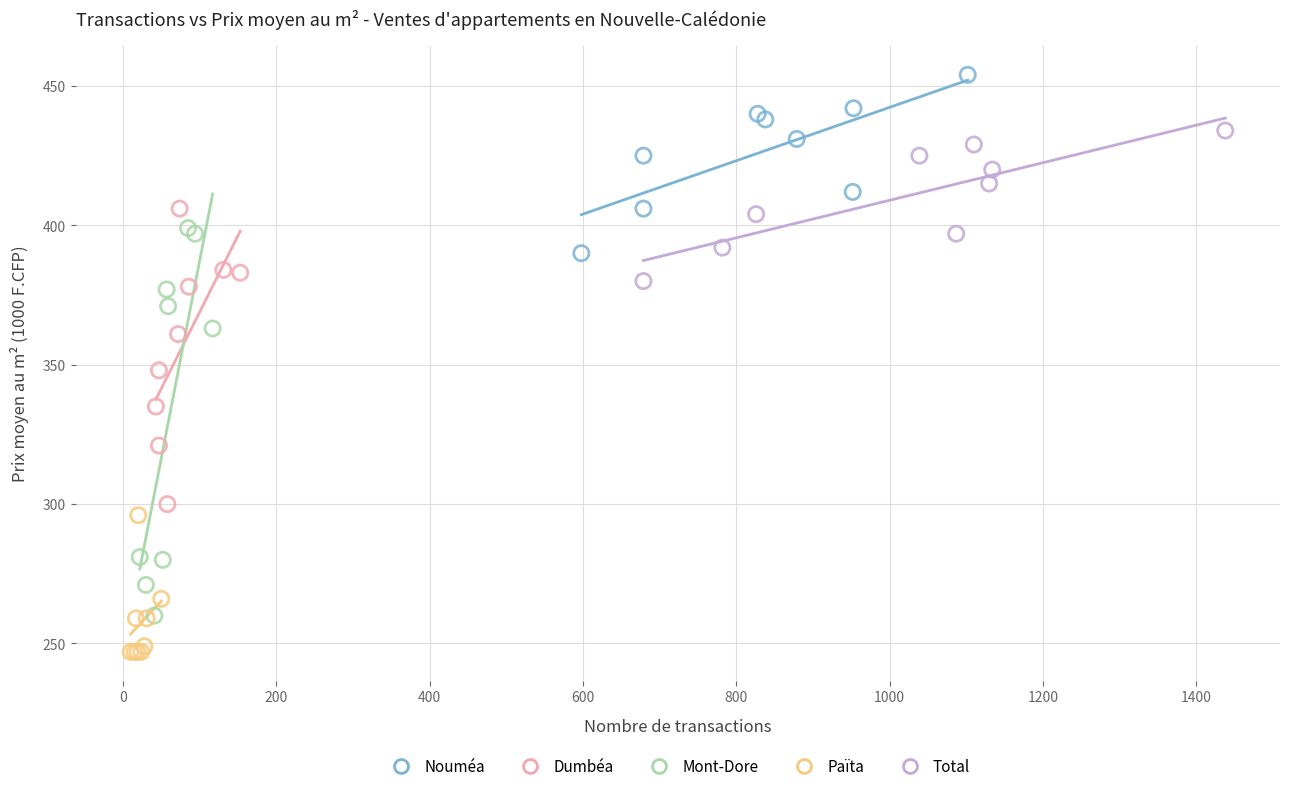

Which series reaches the maximum Y coordinate?

Nouméa